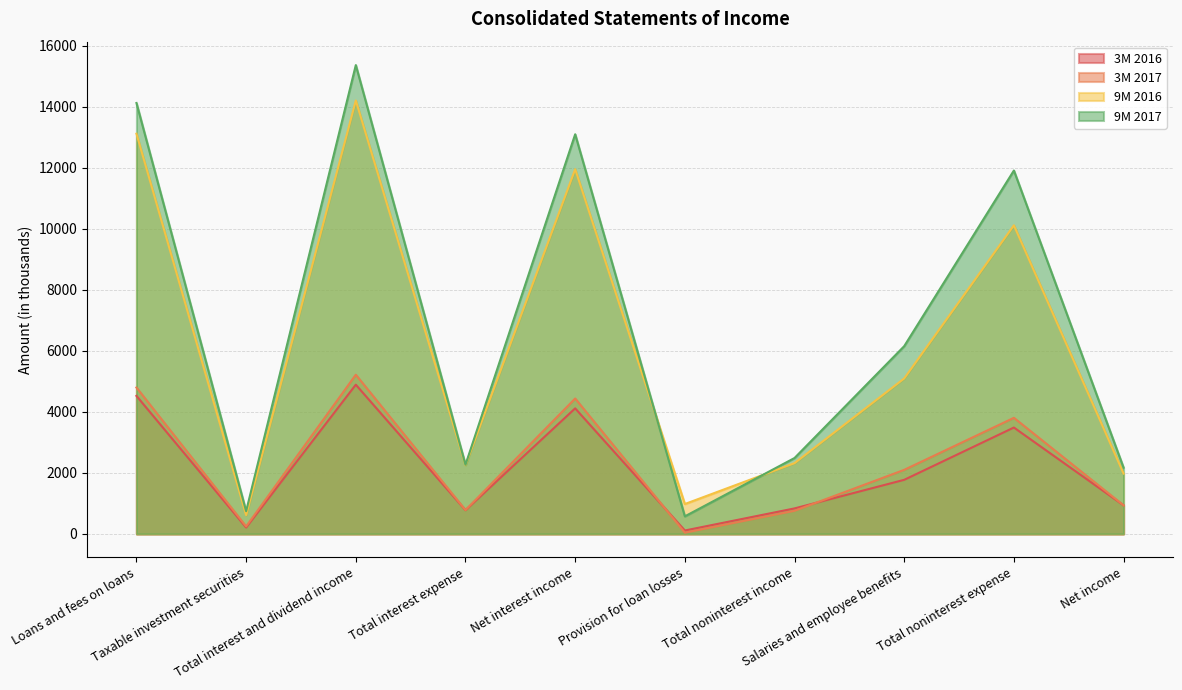

Rank the categories by 3M 2017 value from highest to lowest.

Total interest and dividend income, Loans and fees on loans, Net interest income, Total noninterest expense, Salaries and employee benefits, Net income, Total interest expense, Total noninterest income, Taxable investment securities, Provision for loan losses